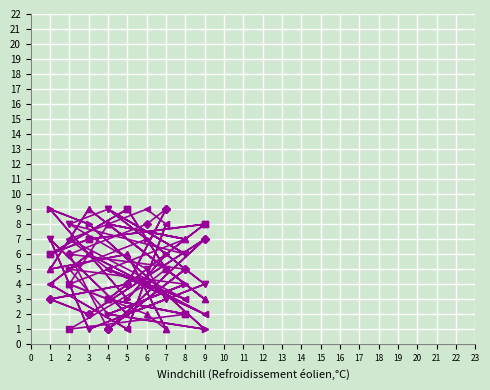

Between 4 and 1, which series saw the biggest shift?

col_2